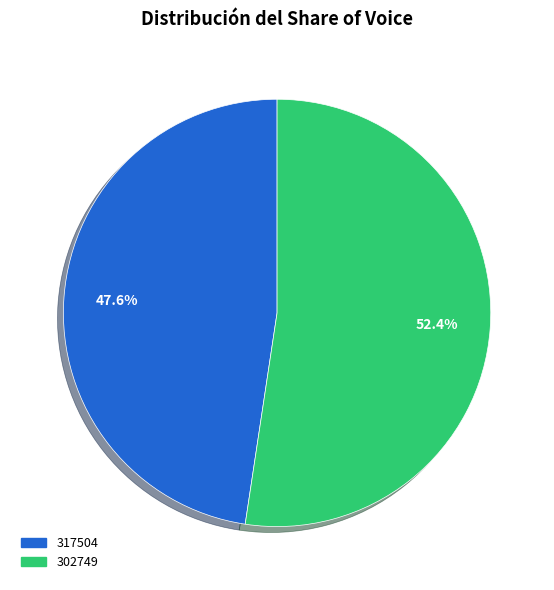

True or false: 302749 accounts for 47% of the total.

False